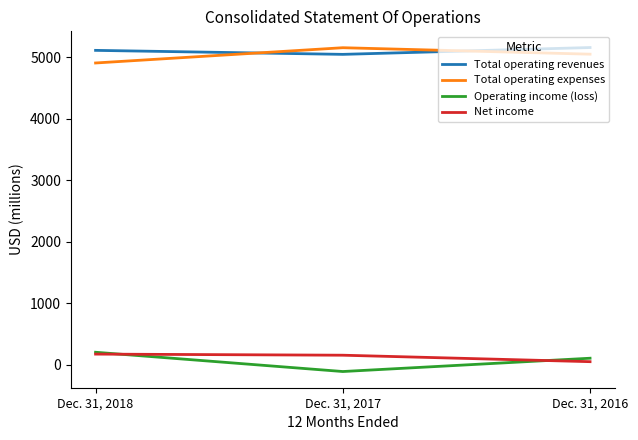

Is the value of Total operating revenues at Dec. 31, 2018 greater than the value of Net income at Dec. 31, 2018?

Yes